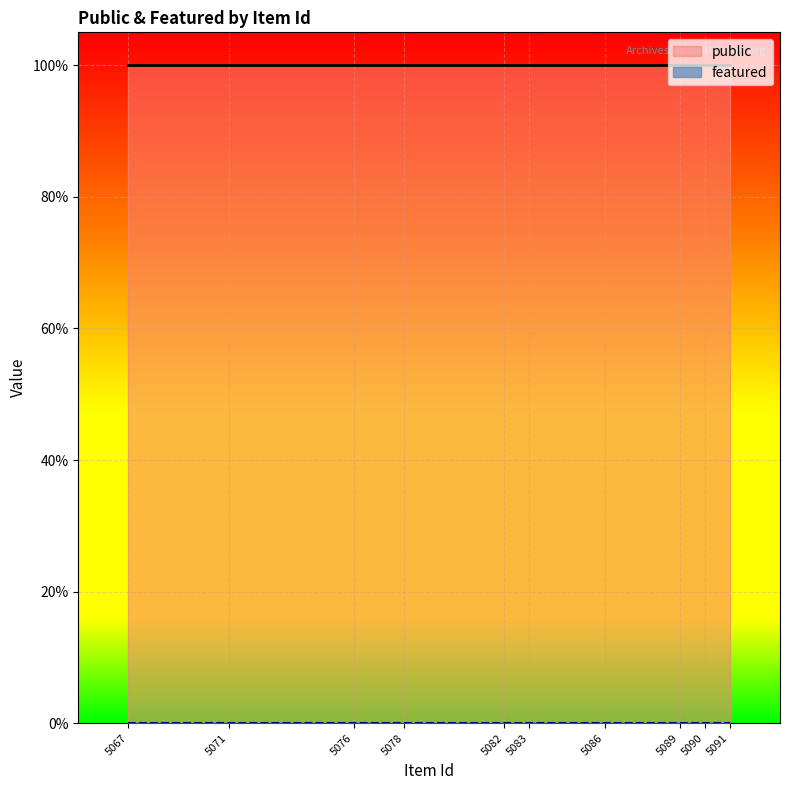

At which category is the sum across all series the highest?

5067